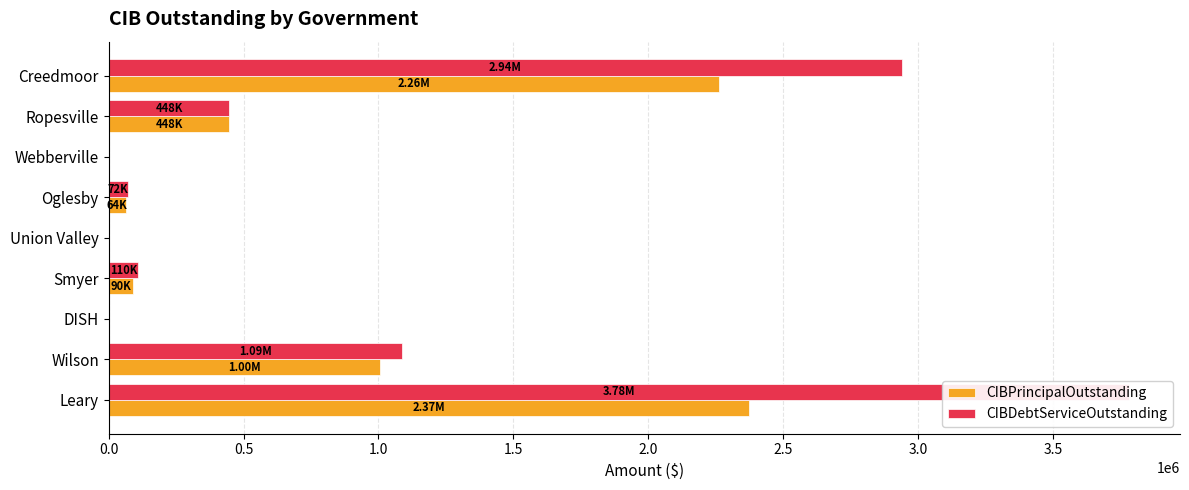

Count the number of categories in the chart.

9